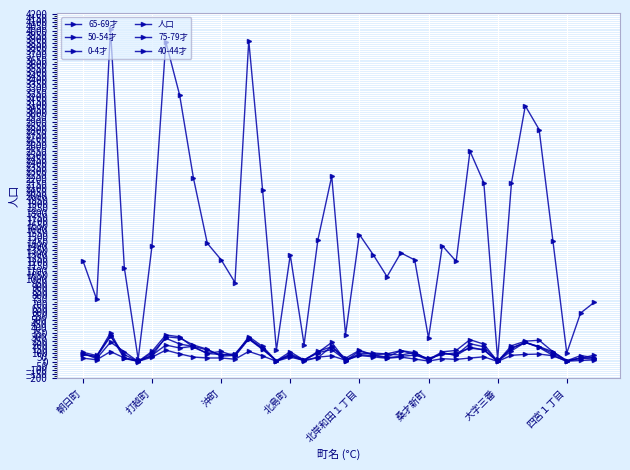

True or false: 65-69才 and 0-4才 cross at least once.

True